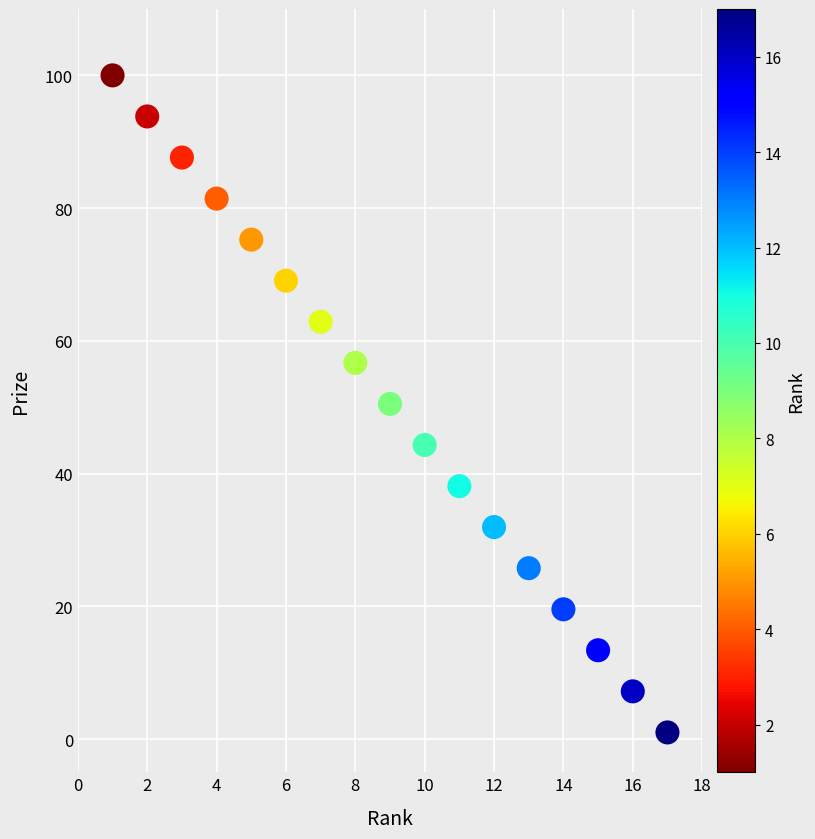

What is the range of X values (max minus min)?

16.0